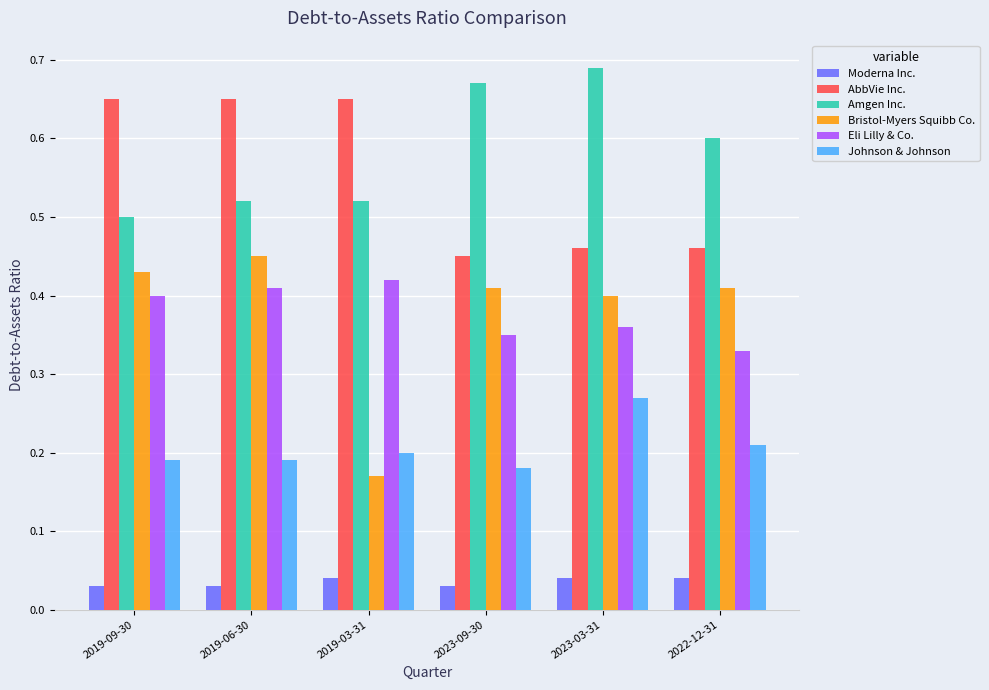

How many bars are there in each group?

6